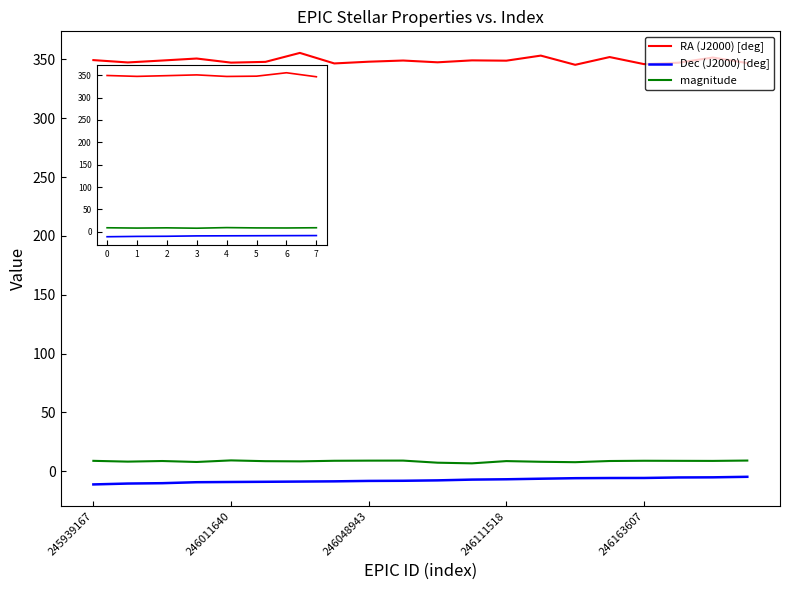

What is the maximum value shown in the chart?

355.6